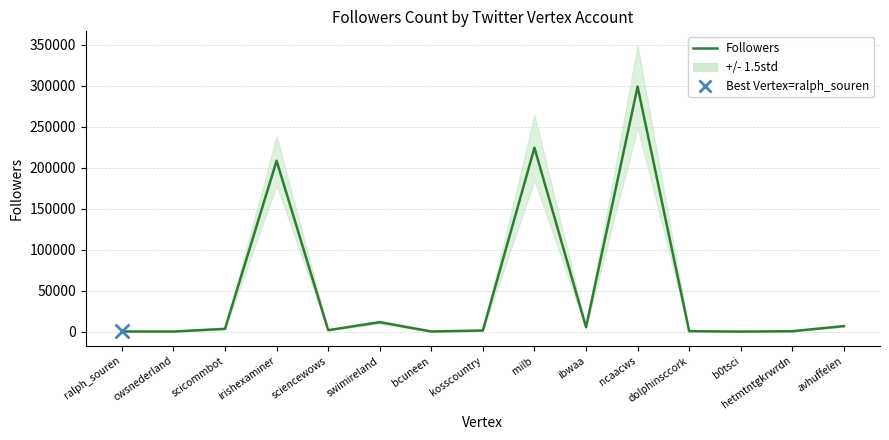

What is the ratio of the value at avhuffelen to the value at kosscountry?

4.5